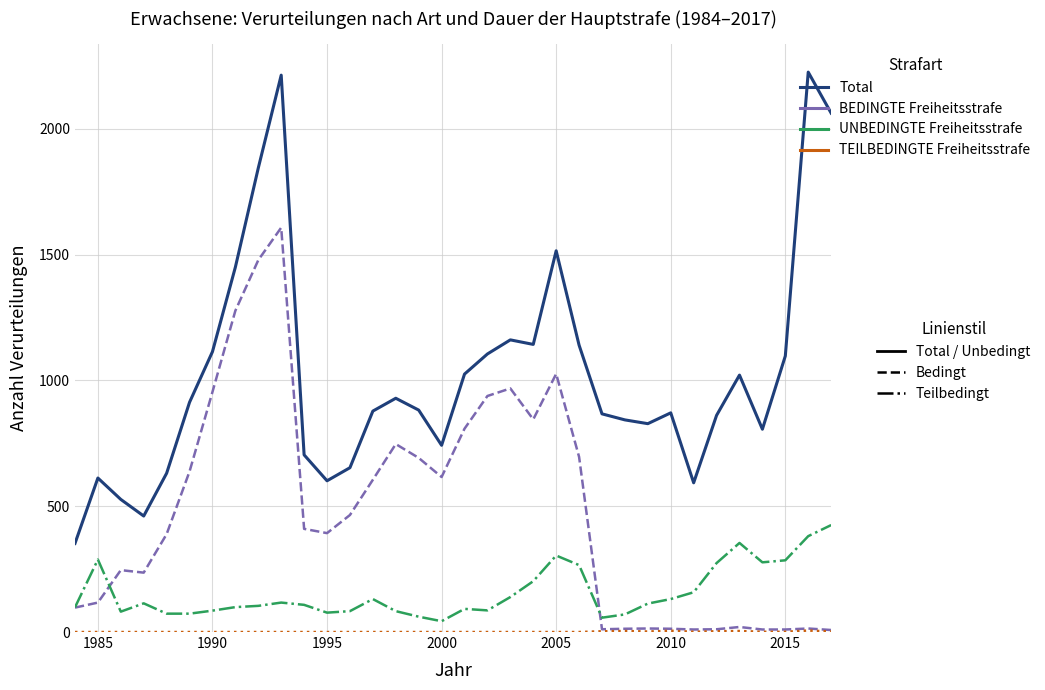

What is the greatest value displayed?

2225